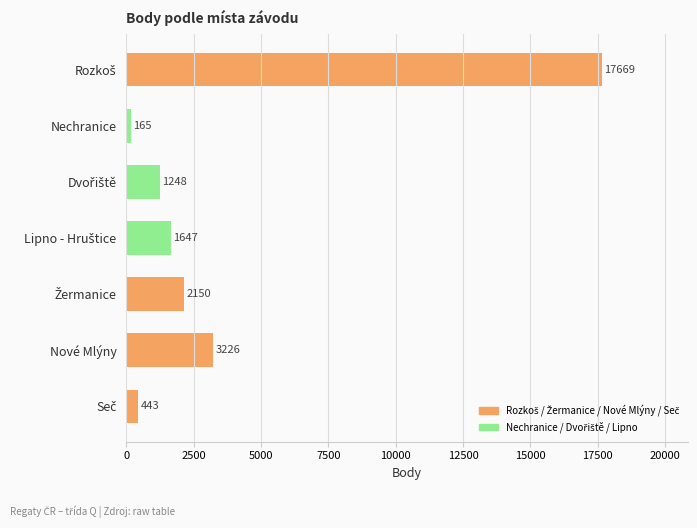

What is the smallest value displayed?

165